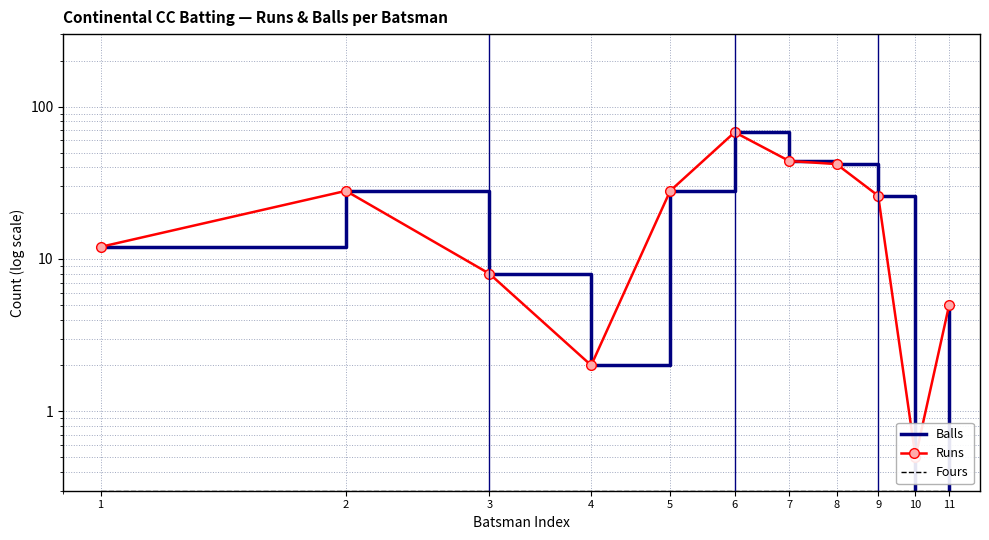

The value of Runs at 3 is 1.7. True or false?

False